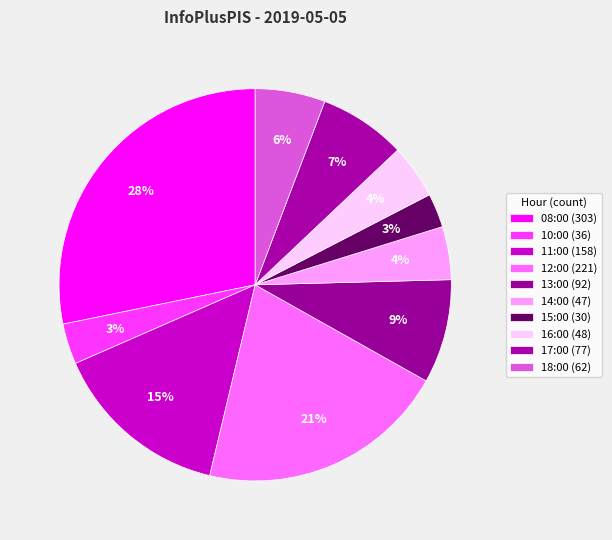

How many slices are in this pie chart?

10